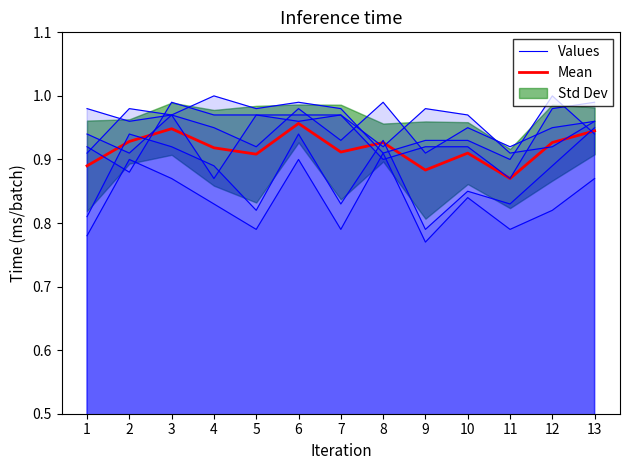

At which label does Values reach its minimum?

9